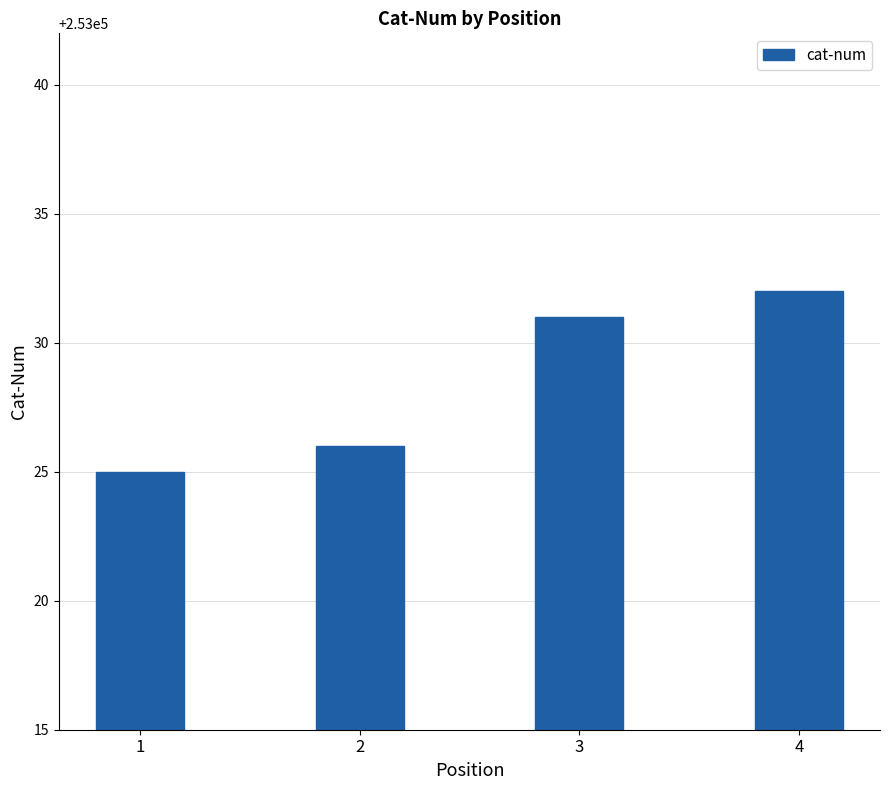

The chart shows a value of 253031 at 3. True or false?

True